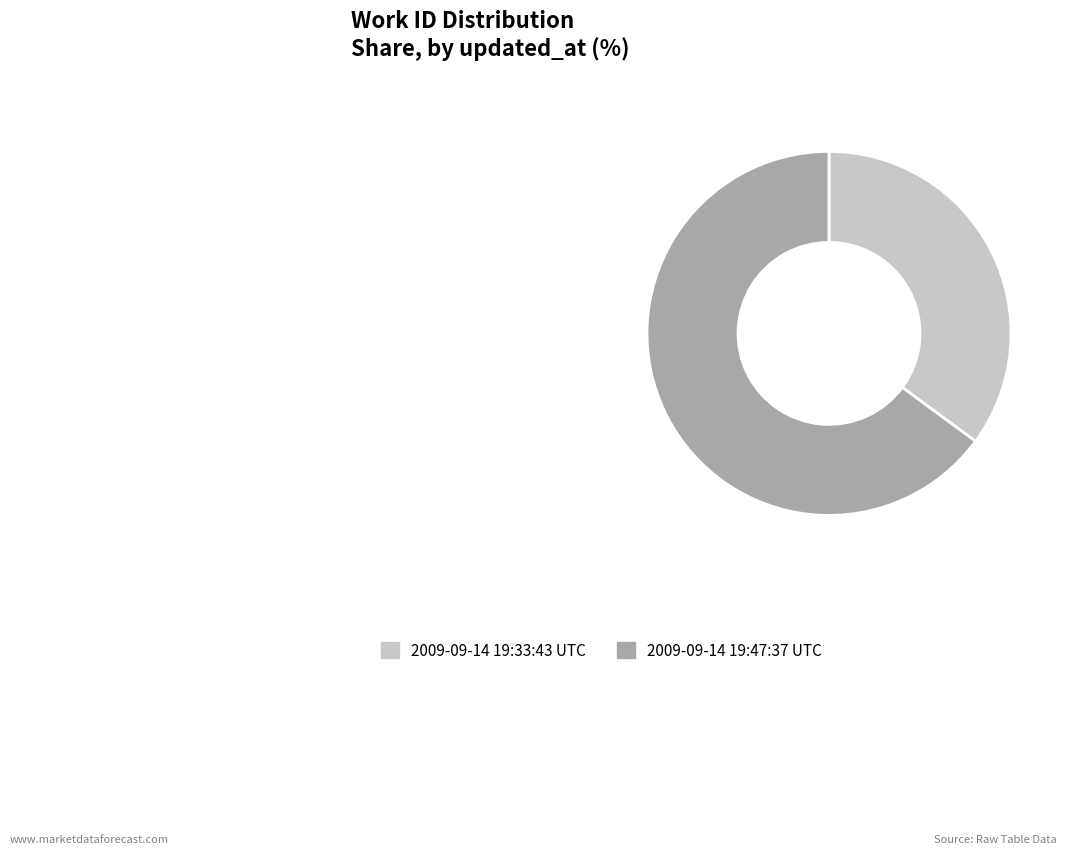

Does any single category account for the majority?

Yes